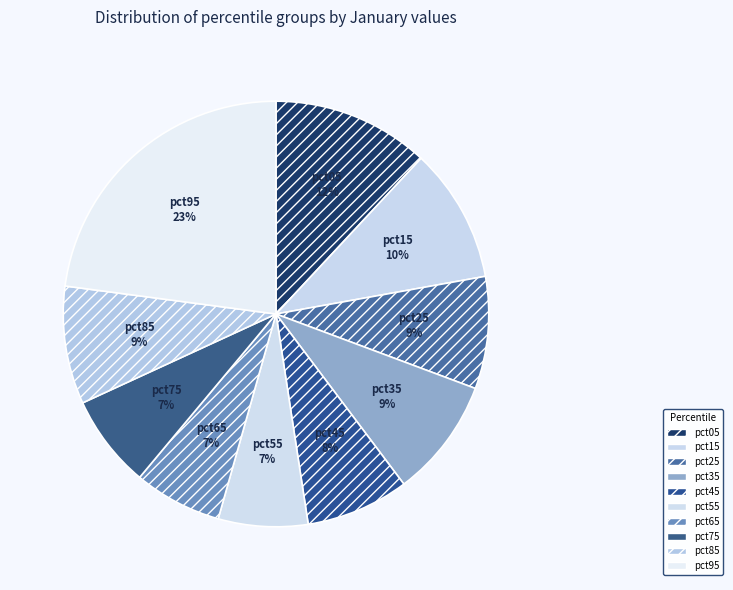

Do pct15 and pct65 together represent more than half of the pie?

No